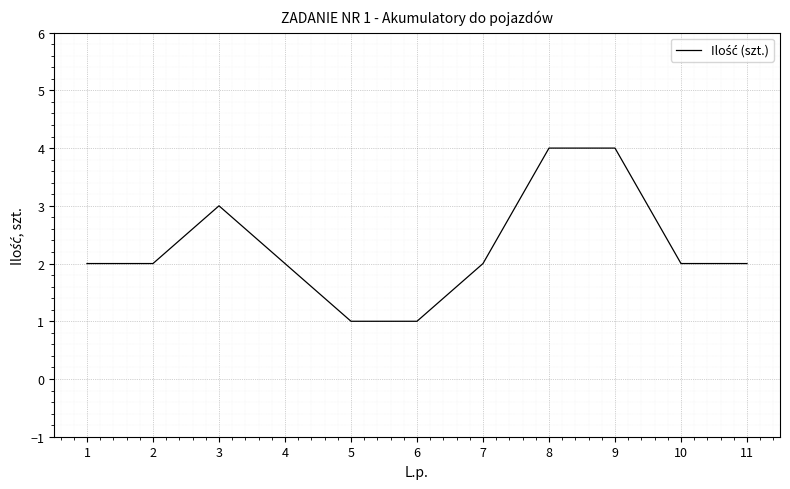

What is the difference between the maximum and minimum values?

3